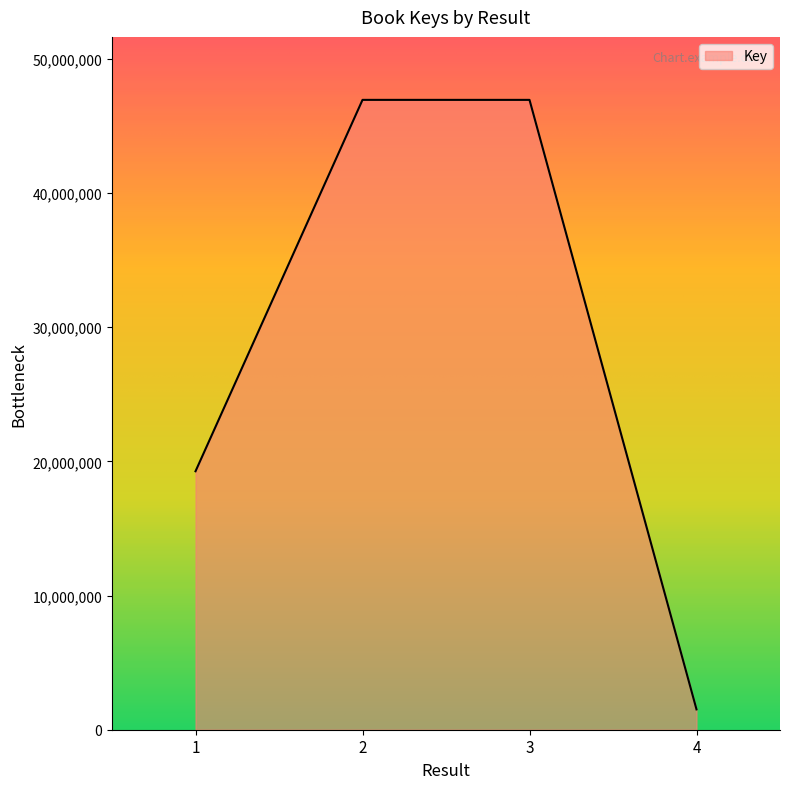

What is the smallest value displayed?

1516222